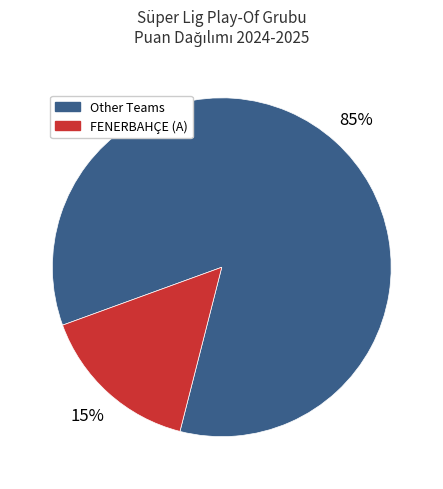

Rank the categories by value from highest to lowest.

Other Teams, FENERBAHÇE (A)